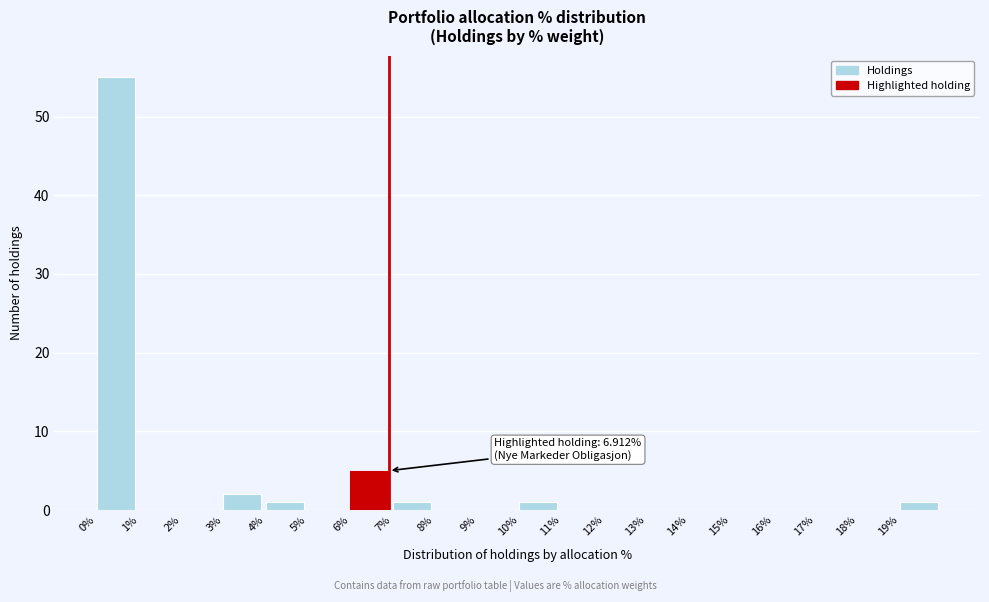

Which range on the x-axis has the tallest bar?

0 to 1